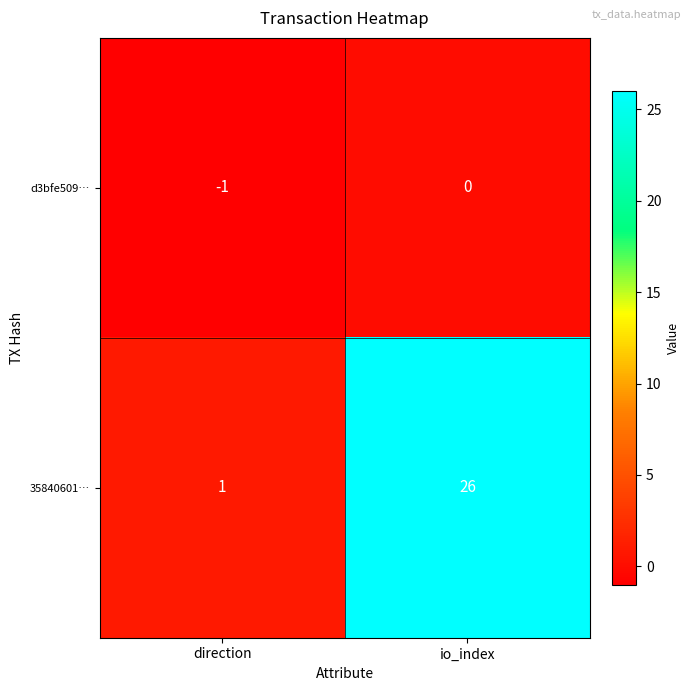

Which series has the widest spread of values?

35840601…